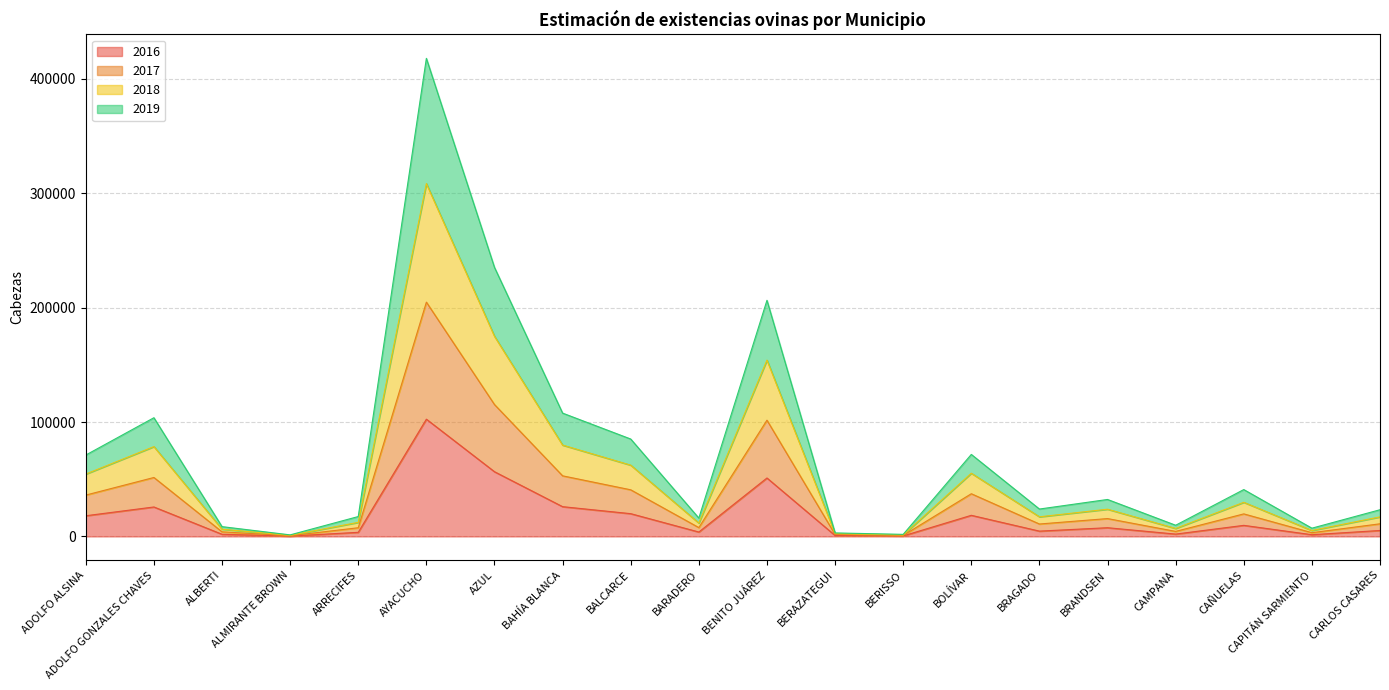

What are all the series names shown in the legend?

2016, 2017, 2018, 2019